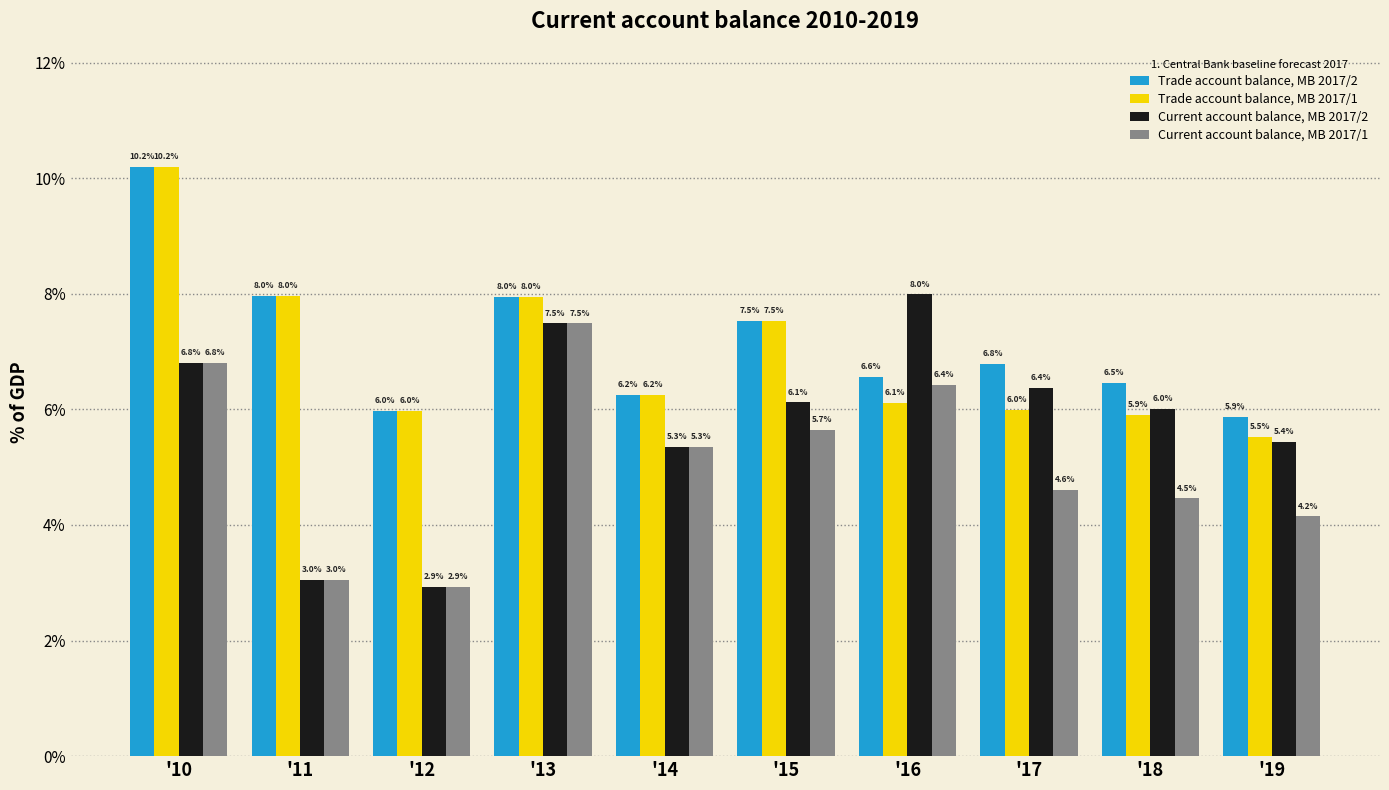

What is the value of the Current account balance, MB 2017/1 bar at the 10th from the left?

4.2